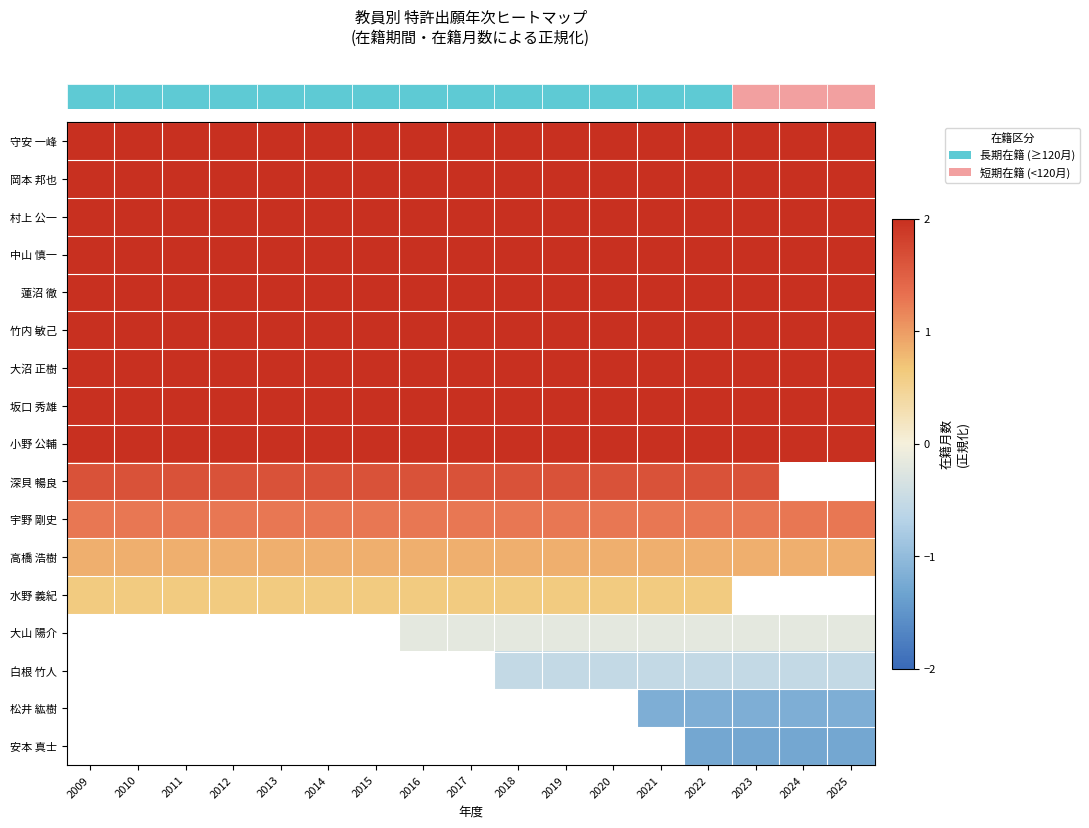

At which category does the chart reach its peak across all series?

2009